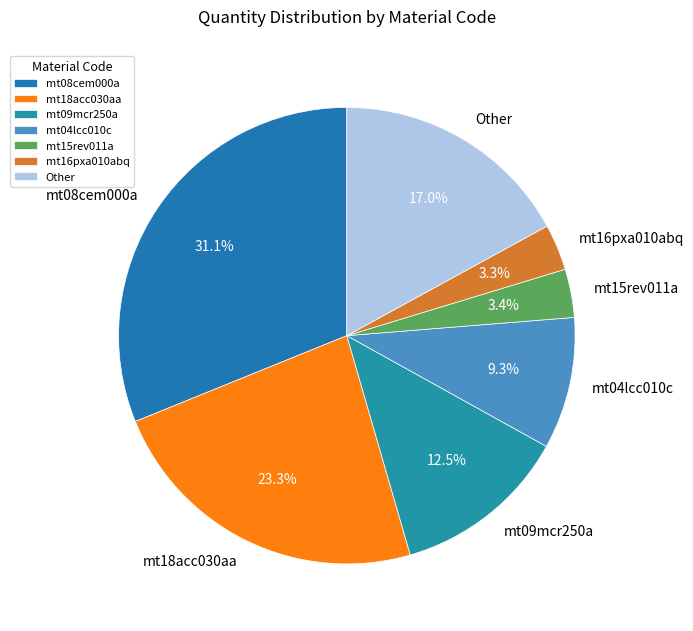

To the nearest percent, what is the average slice percentage?

14%